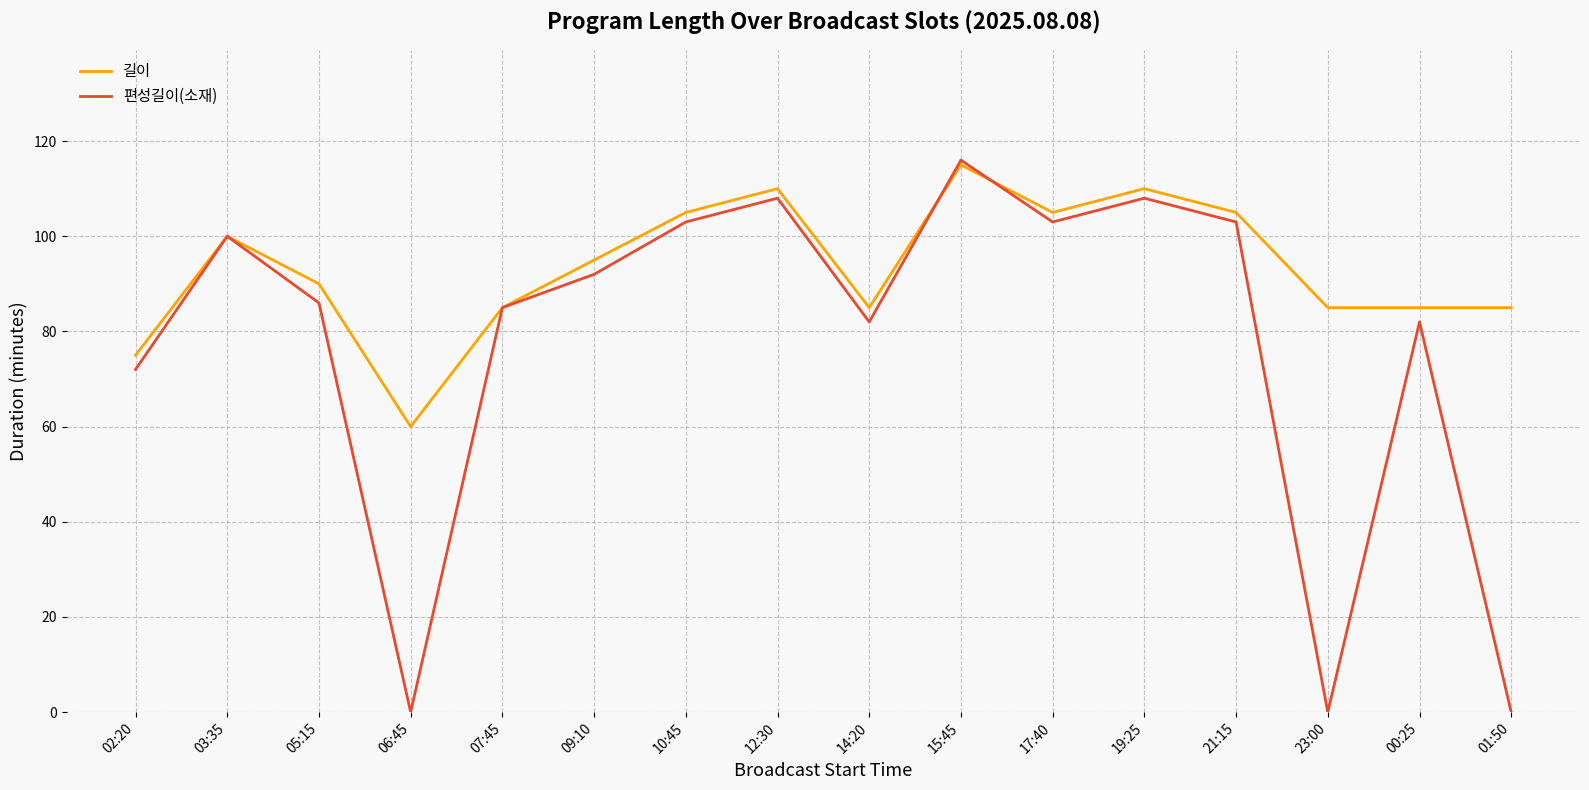

Which series has the widest spread of values?

편성길이(소재)